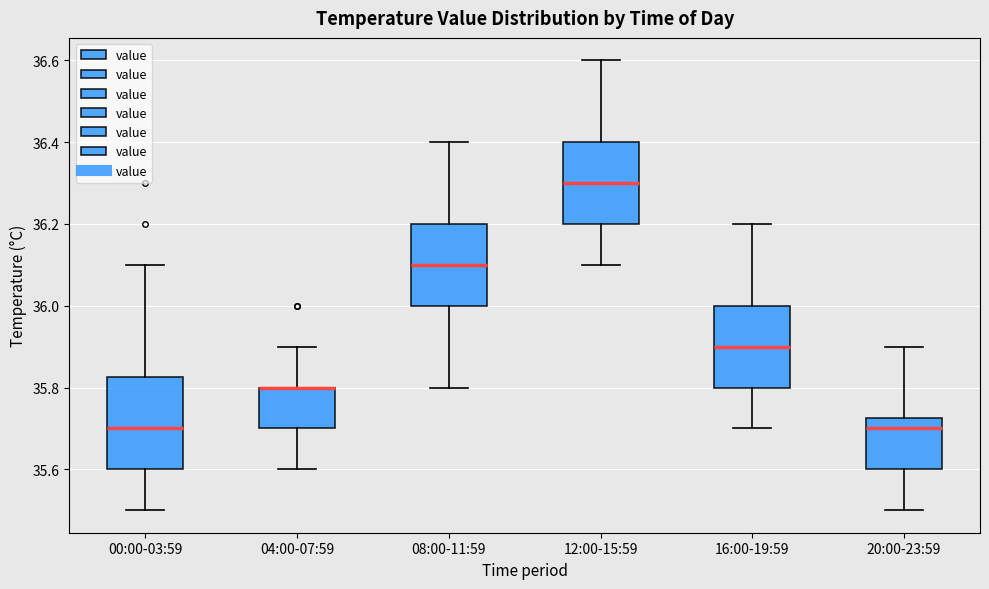

Reading left to right, read every box against the y-axis: the position of its median line, the range the box covers, and the ends of its whiskers. The values are not printed on the chart, so give them approximately, as read against the axis.

00:00-03:59: median 35.70, box 35.60 to 35.82, whiskers 35.50 to 36.10
04:00-07:59: median 35.80 (drawn on the box's upper edge), box 35.70 to 35.80, whiskers 35.60 to 35.90
08:00-11:59: median 36.10, box 36.00 to 36.20, whiskers 35.80 to 36.40
12:00-15:59: median 36.30, box 36.20 to 36.40, whiskers 36.10 to 36.60
16:00-19:59: median 35.90, box 35.80 to 36.00, whiskers 35.70 to 36.20
20:00-23:59: median 35.70, box 35.60 to 35.72, whiskers 35.50 to 35.90